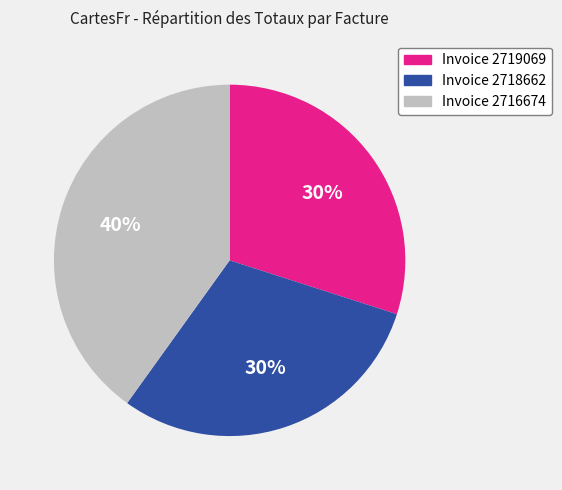

Is there a majority slice in this chart?

No